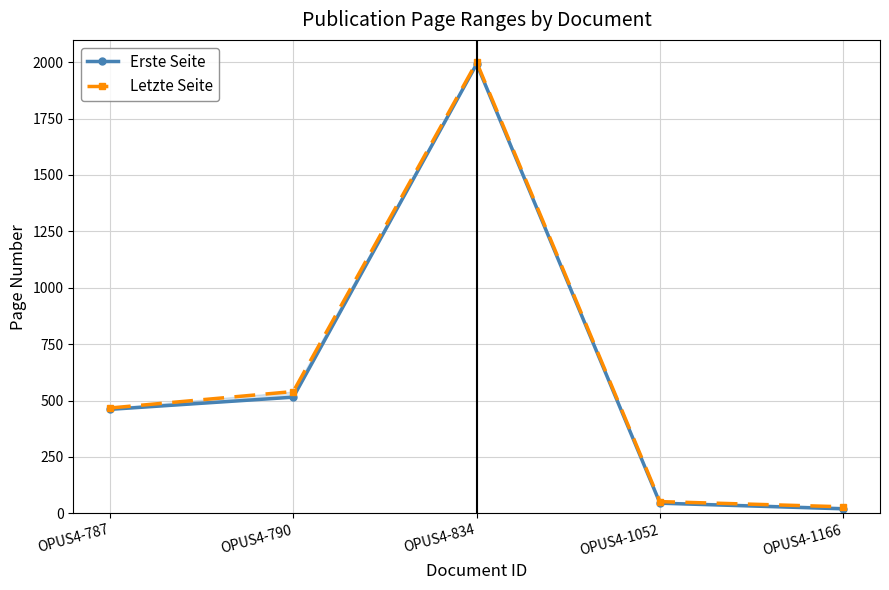

What is the difference between the second highest and minimum values in the Erste Seite series?

495